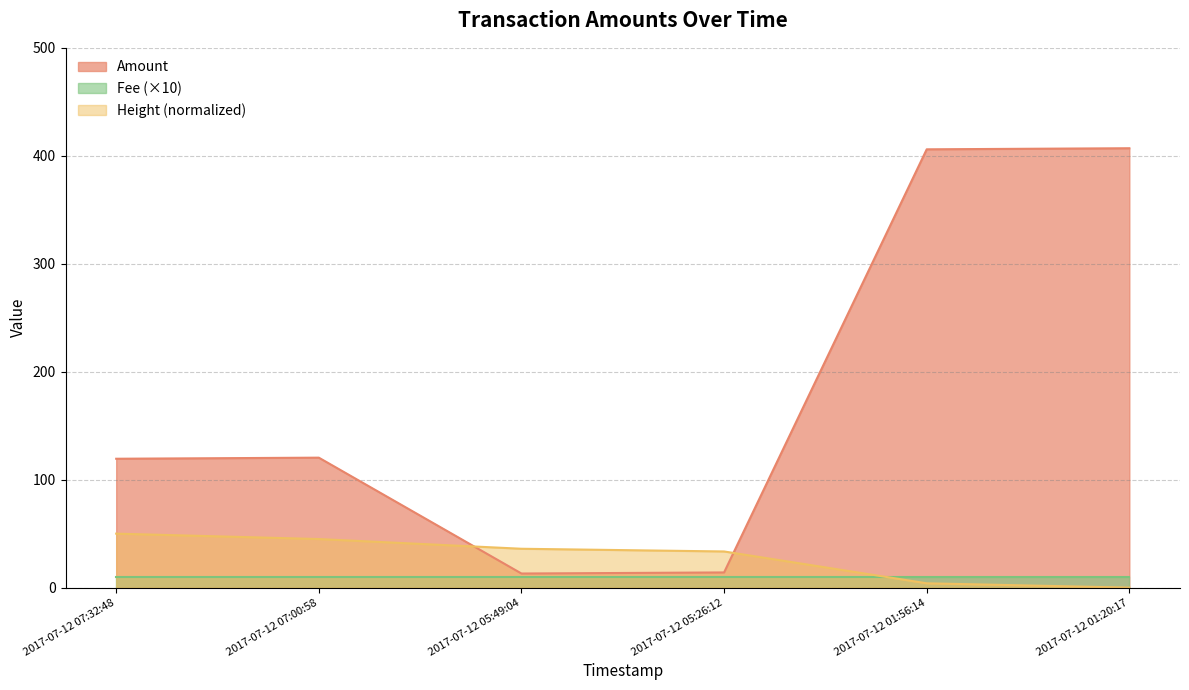

Reading left to right, transcribe all the data shown in this chart.

2017-07-12 07:32:48=119.4	2017-07-12 07:00:58=120.4	2017-07-12 05:49:04=13.1	2017-07-12 05:26:12=14.1	2017-07-12 01:56:14=406.0	2017-07-12 01:20:17=407.0